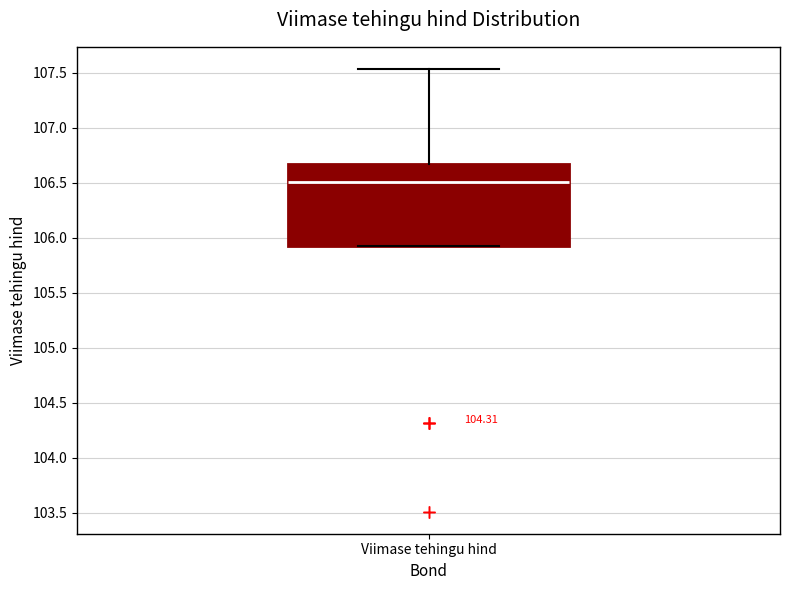

Read this box plot against the y-axis: the position of the median line, the range covered by the box, and the ends of both whiskers. The values are not printed on the chart, so give them approximately, as read against the axis.

median 106.50, box 105.95 to 106.65, whiskers 105.95 to 107.55